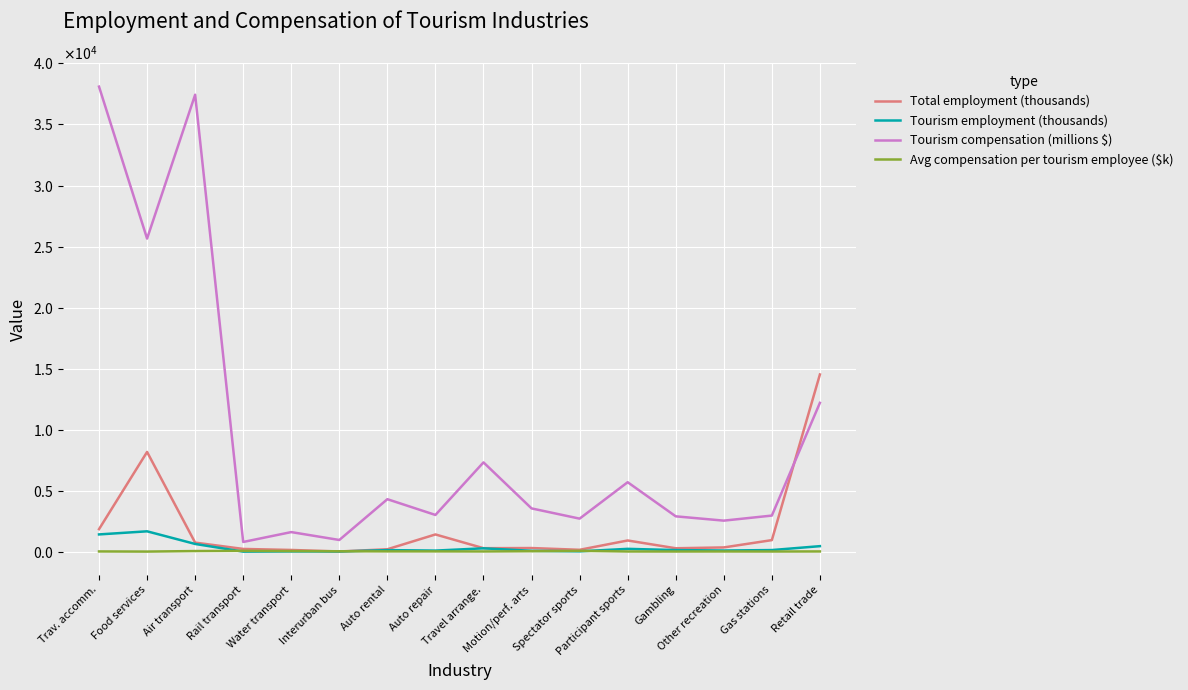

Does the chart display data point markers on the line(s)?

No